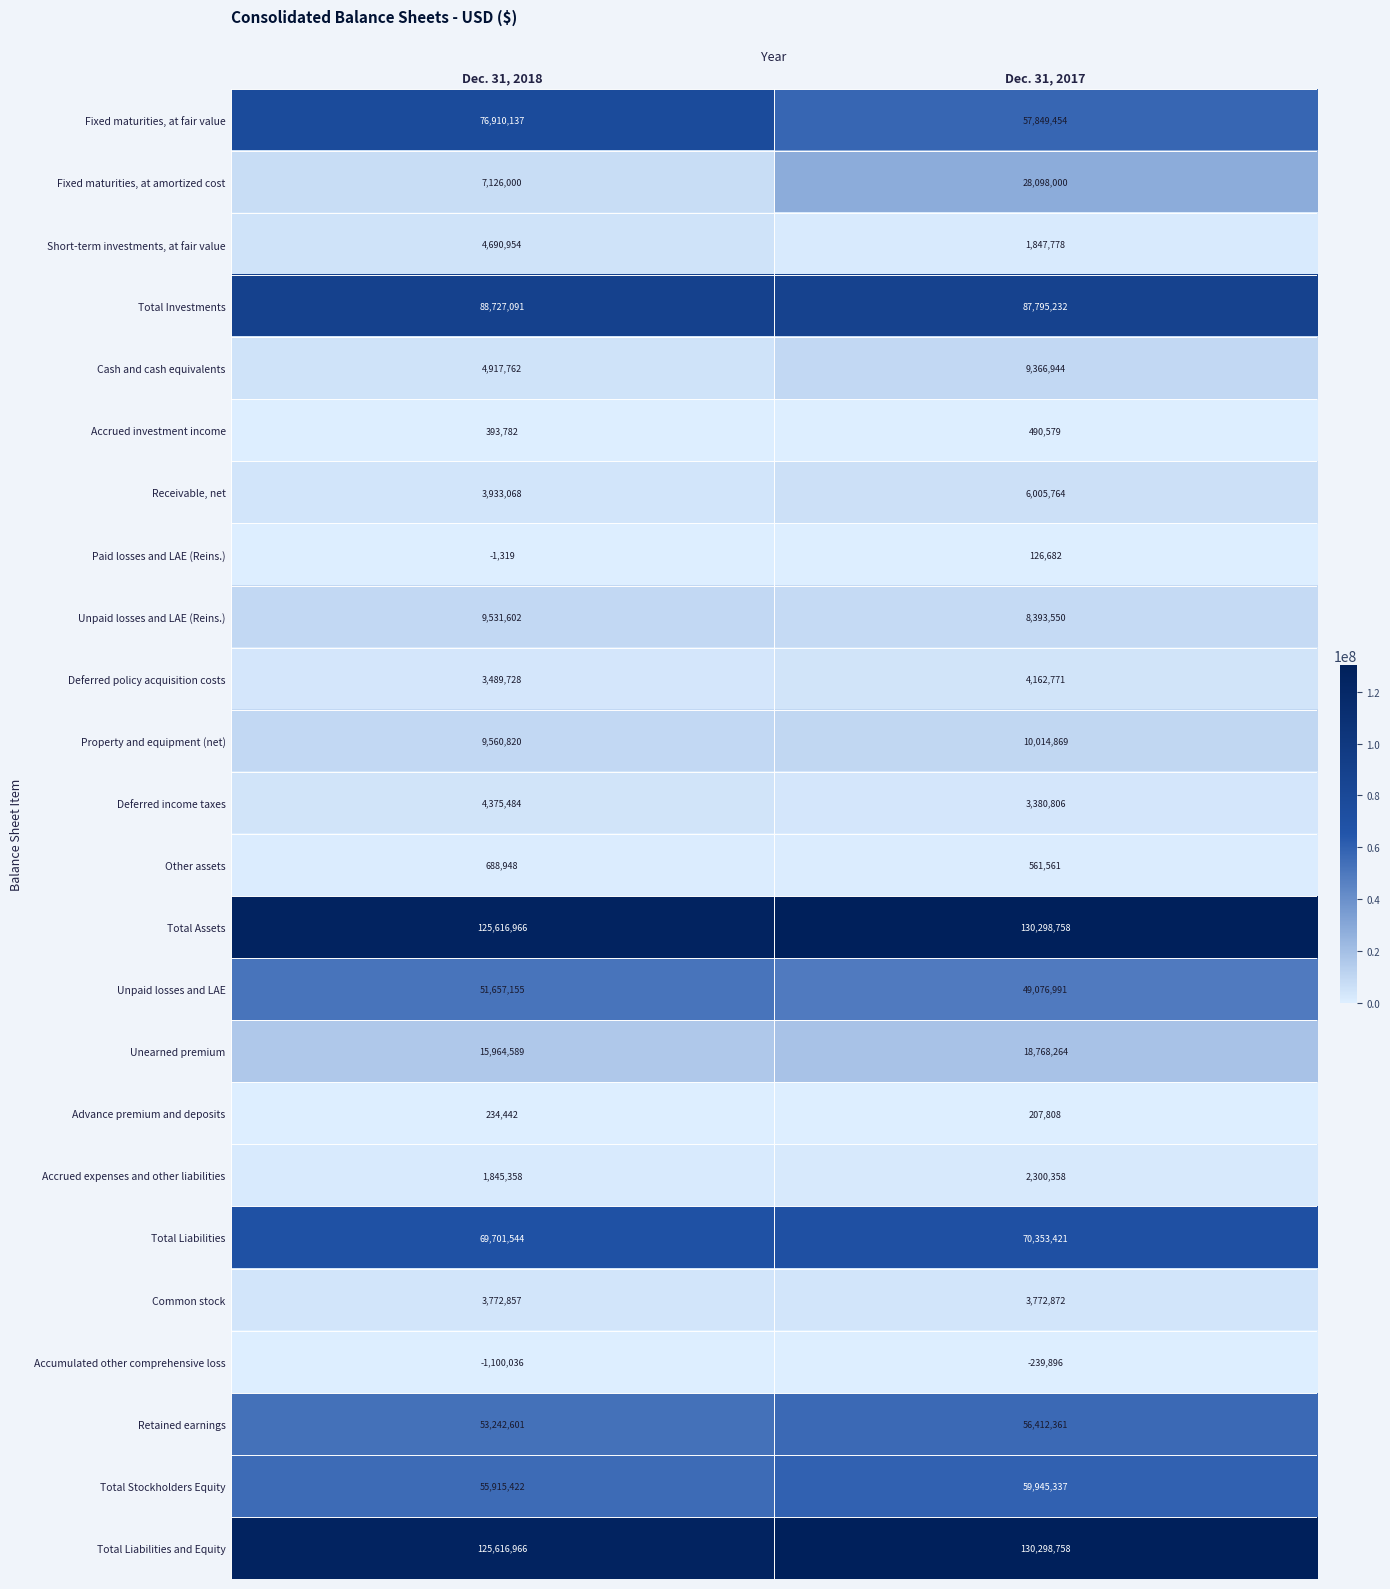

What is the sum of the Total Liabilities and Equity values at Dec. 31, 2017 and Dec. 31, 2018?

255915724